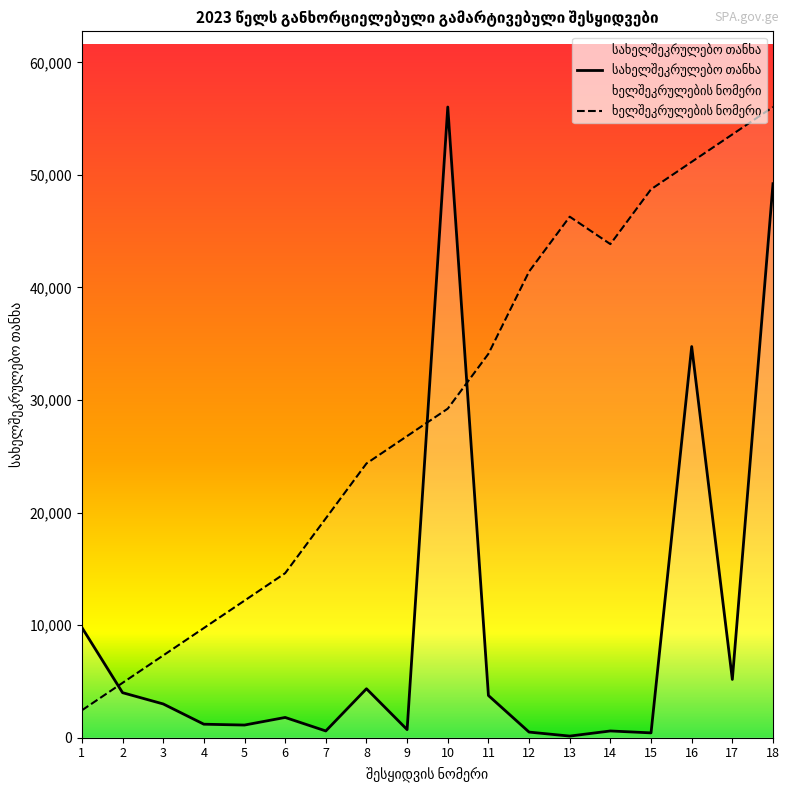

How many lines are shown in the chart?

2